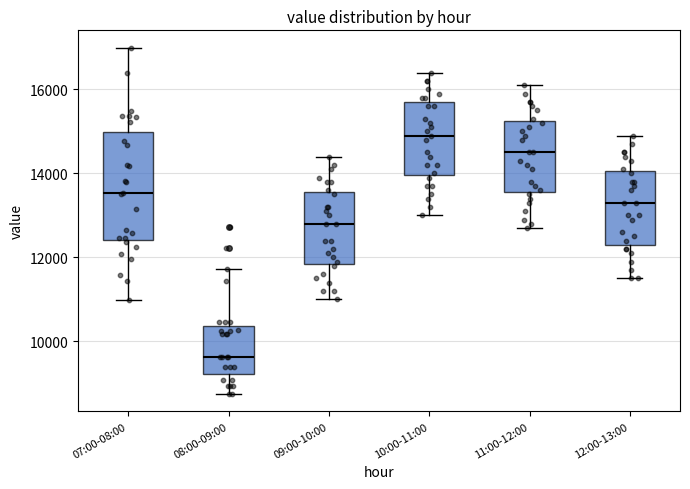

Where does the lower whisker of the box for 10:00-11:00 end on the y-axis? The values are not printed on the chart, so give them approximately, as read against the axis.

13000